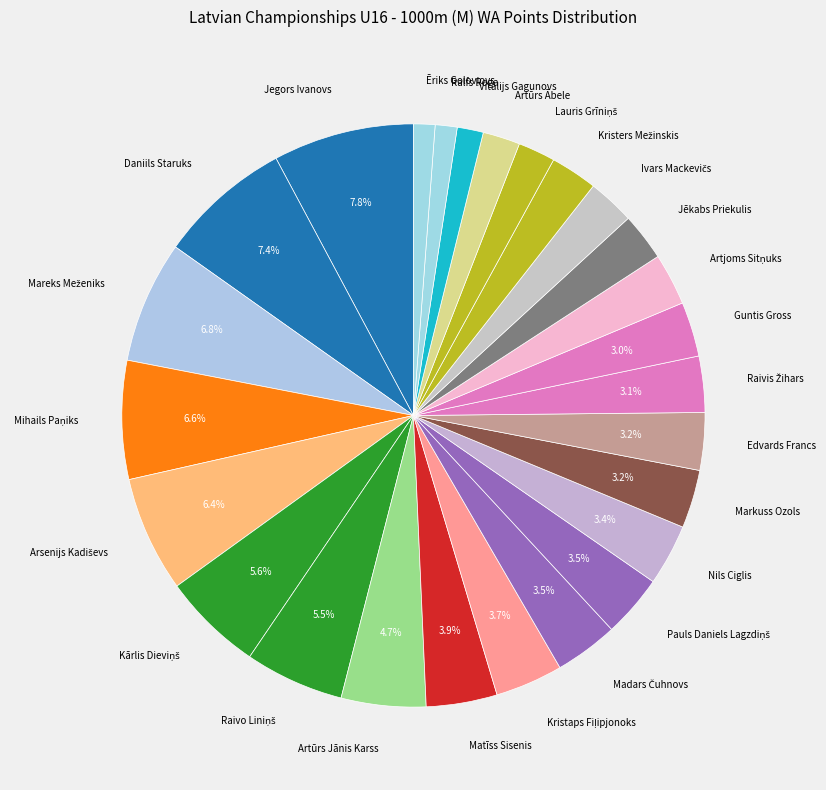

Is there any slice that represents more than half of the pie?

No